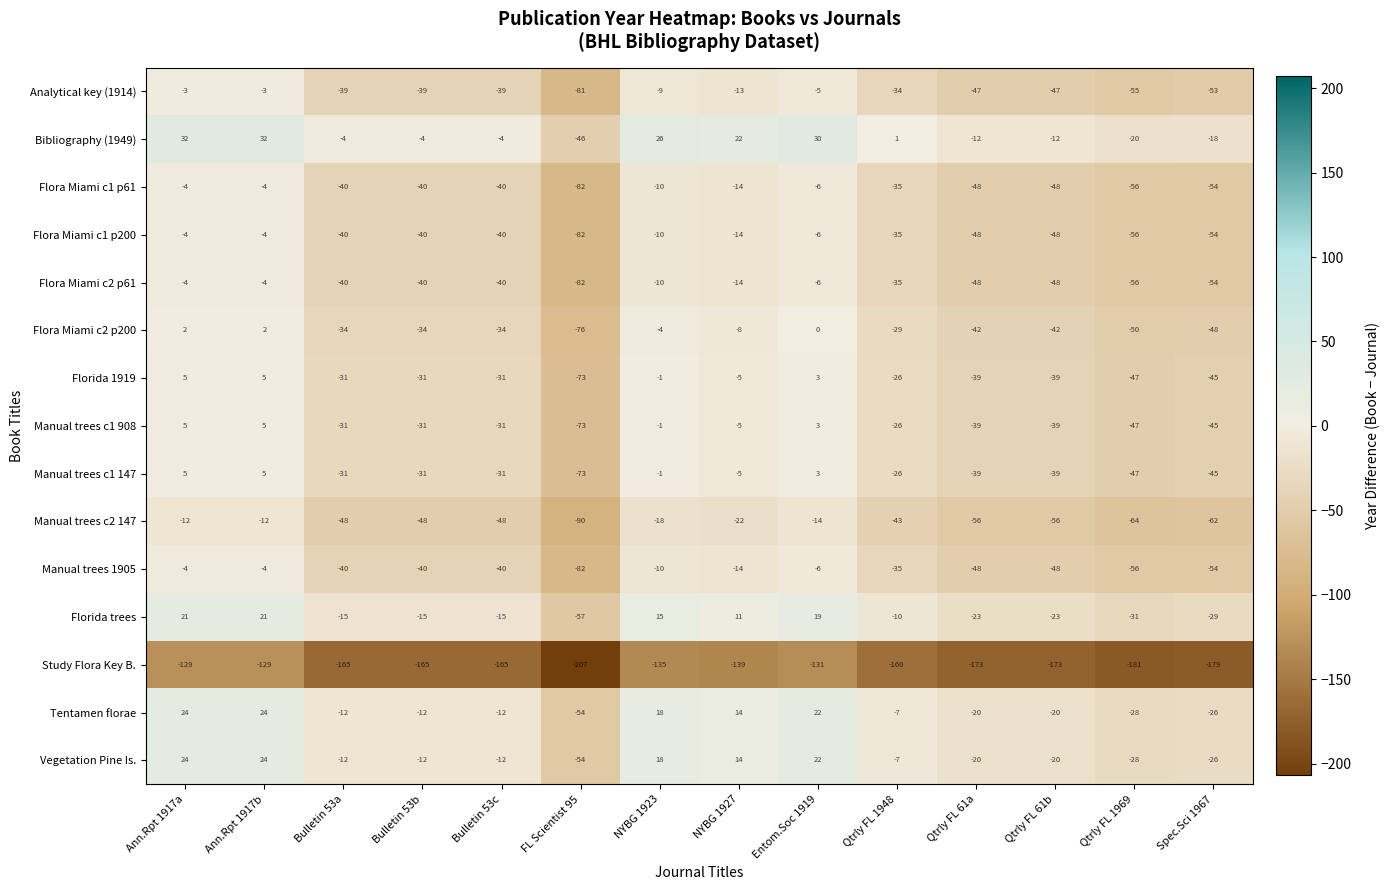

What is the spread (max minus min) of values at Entom.Soc 1919?

161